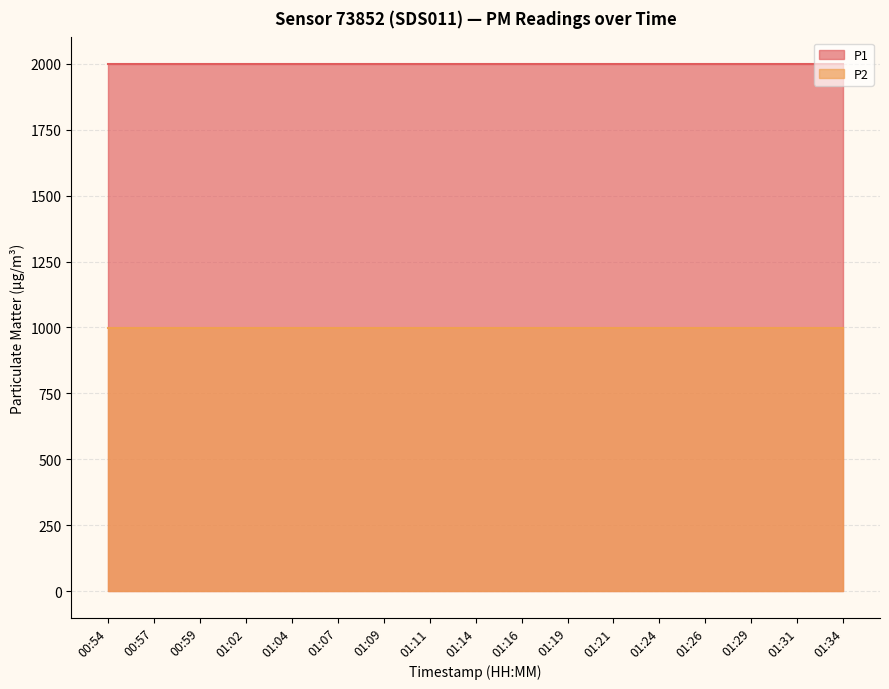

At how many categories does at least one series exceed 1724?

17